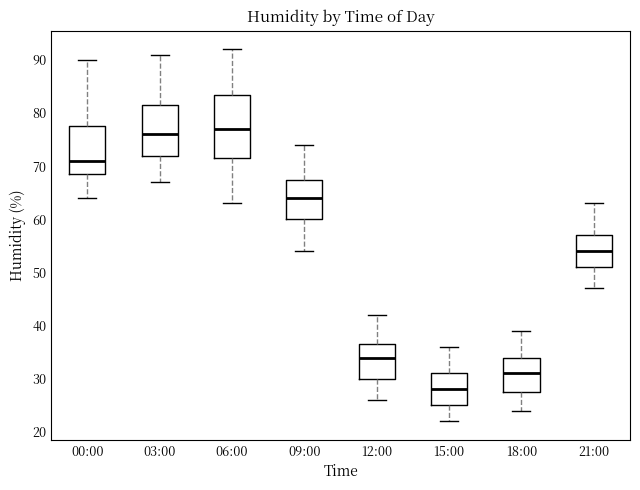

Reading left to right, transcribe this box plot: for each box, give where its median line is, the range the box spans, and where its two whiskers end, as read against the y-axis. The values are not printed on the chart, so give them approximately, as read against the axis.

00:00: median 71, box 69 to 78, whiskers 64 to 90
03:00: median 76, box 72 to 82, whiskers 67 to 91
06:00: median 77, box 72 to 84, whiskers 63 to 92
09:00: median 64, box 60 to 68, whiskers 54 to 74
12:00: median 34, box 30 to 37, whiskers 26 to 42
15:00: median 28, box 25 to 31, whiskers 22 to 36
18:00: median 31, box 28 to 34, whiskers 24 to 39
21:00: median 54, box 51 to 57, whiskers 47 to 63